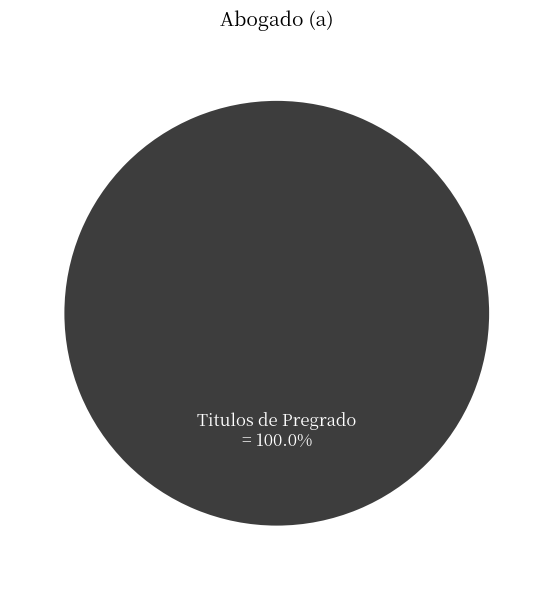

Does any single category account for the majority?

Yes